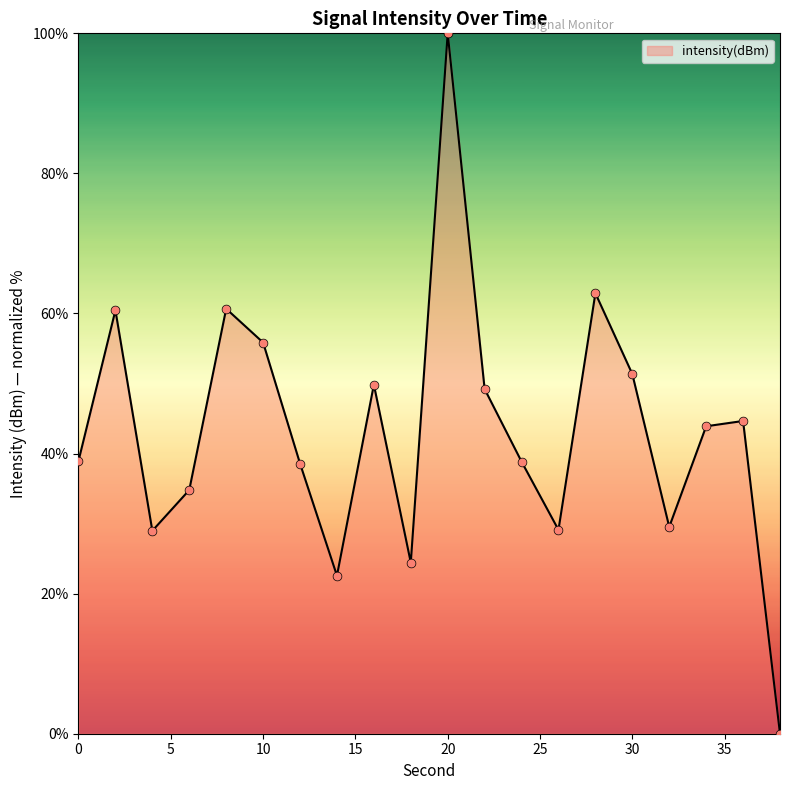

What is the greatest value displayed?

100.0